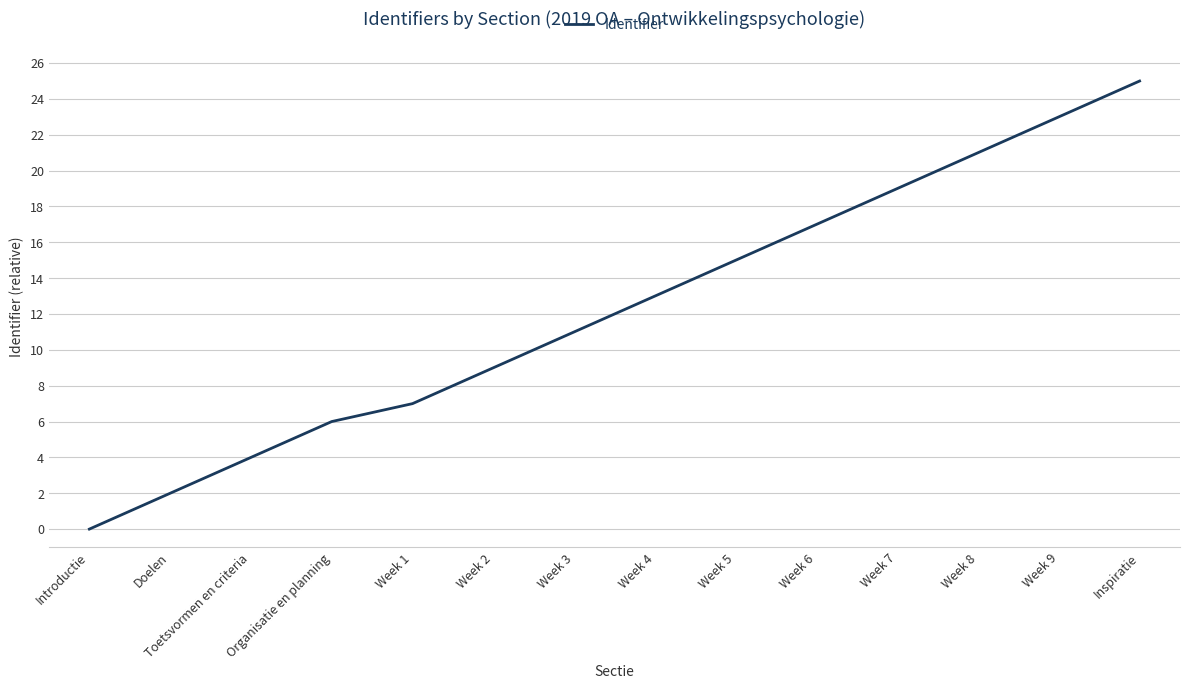

What is the average value?

12